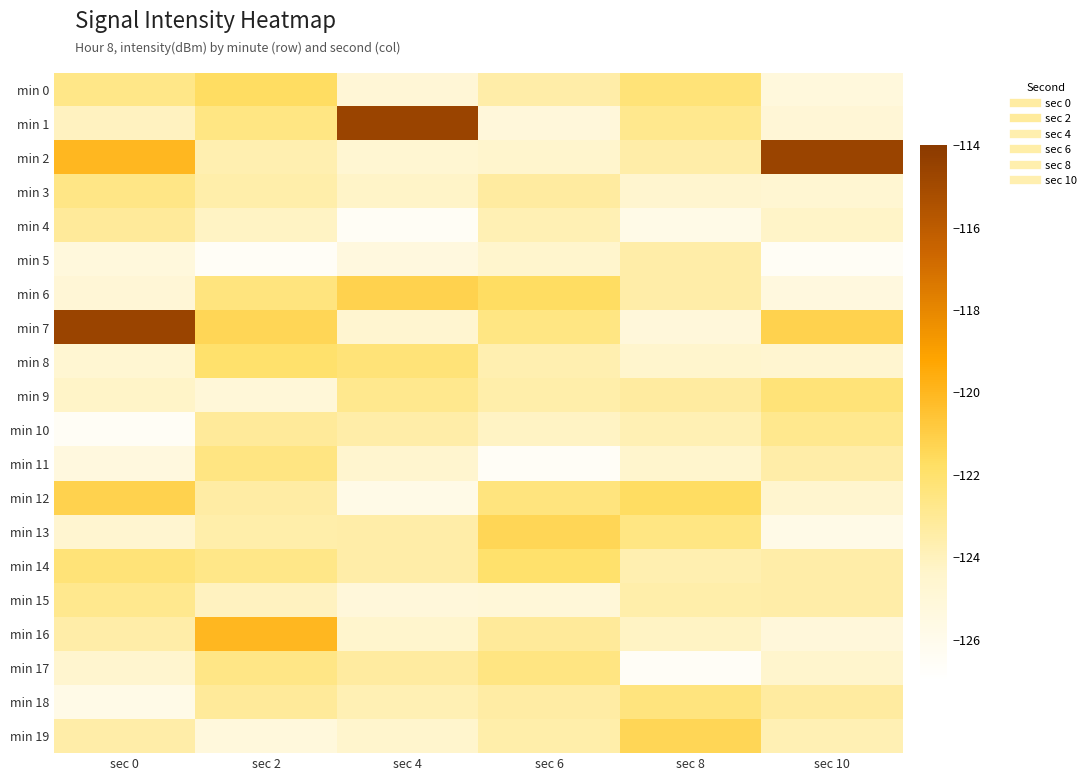

What is the maximum value shown in the chart?

-114.7